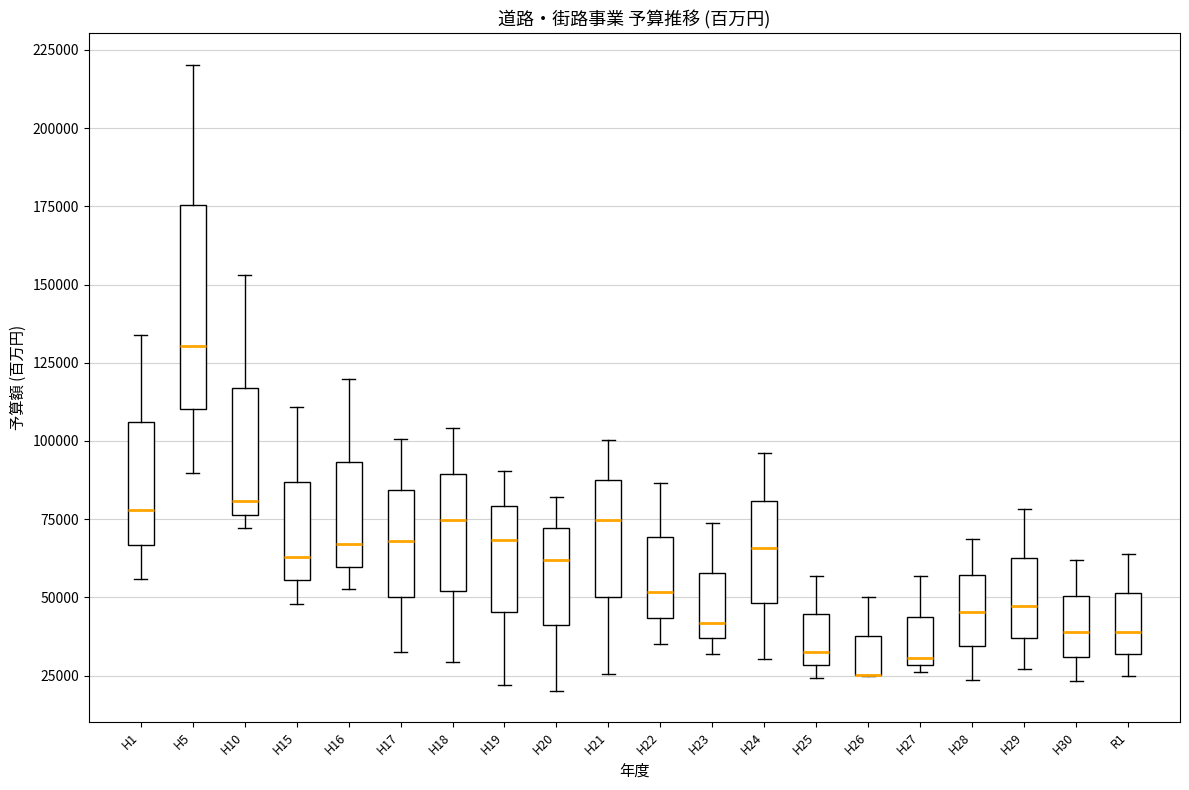

Comparing the boxes themselves (not the whiskers), which one is the tallest?

H5